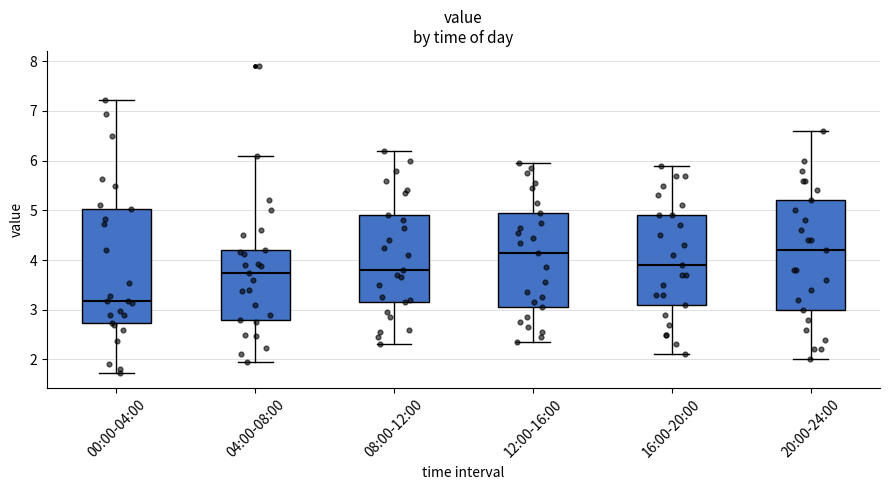

Where does the median line of the box for 12:00-16:00 sit on the y-axis? The values are not printed on the chart, so give them approximately, as read against the axis.

4.2